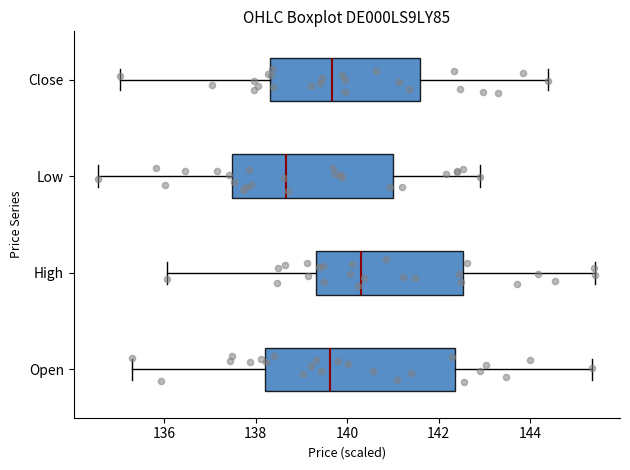

Reading bottom to top, transcribe this box plot: for each box, give where its median line is, the range the box spans, and where its two whiskers end, as read against the x-axis. The values are not printed on the chart, so give them approximately, as read against the axis.

Open: median 139.6, box 138.2 to 142.4, whiskers 135.2 to 145.4
High: median 140.4, box 139.4 to 142.6, whiskers 136.0 to 145.4
Low: median 138.6, box 137.4 to 141.0, whiskers 134.6 to 143.0
Close: median 139.6, box 138.4 to 141.6, whiskers 135.0 to 144.4